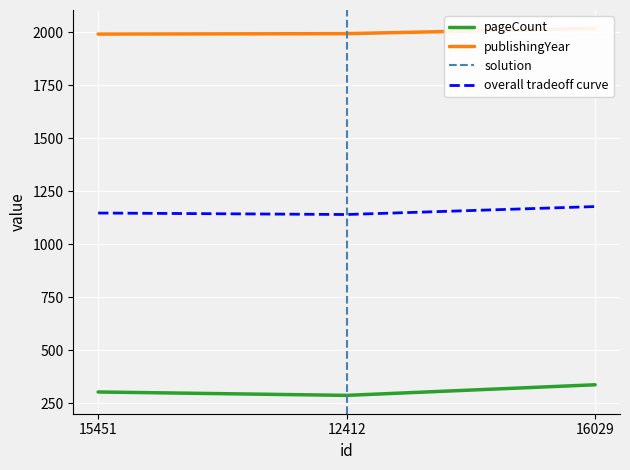

What is the total value across all series at 16029?

2357